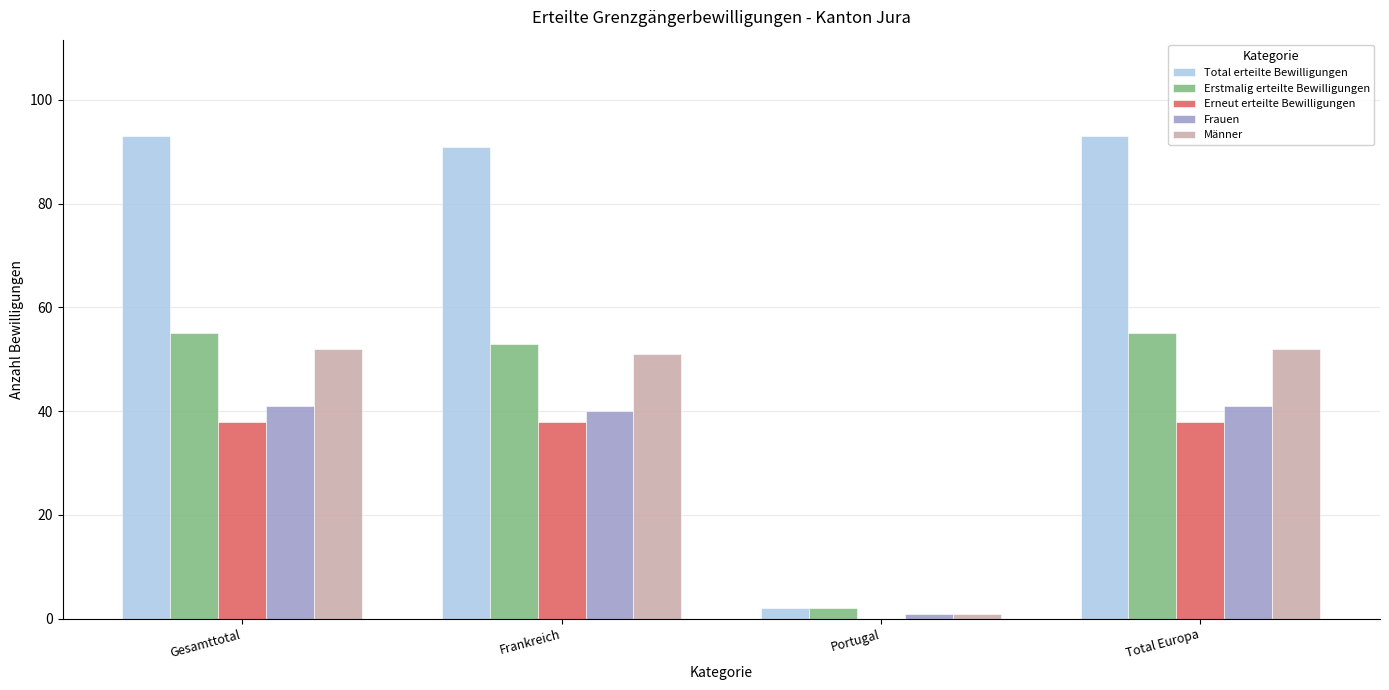

What is the maximum value for Frauen?

41